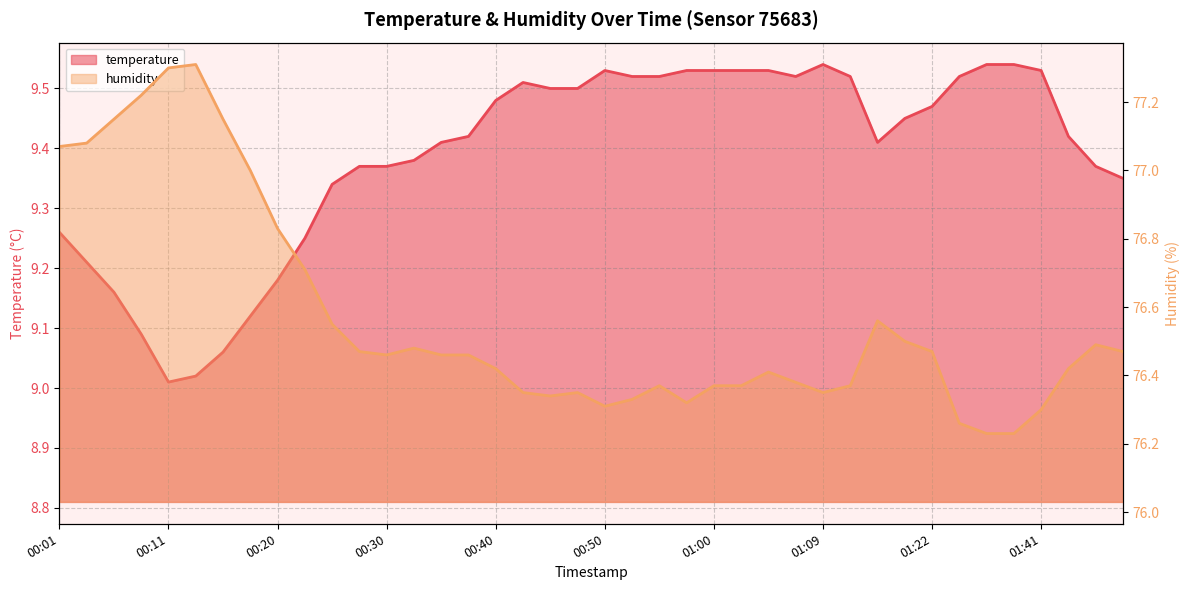

What is the sum of all humidity values?

3062.7